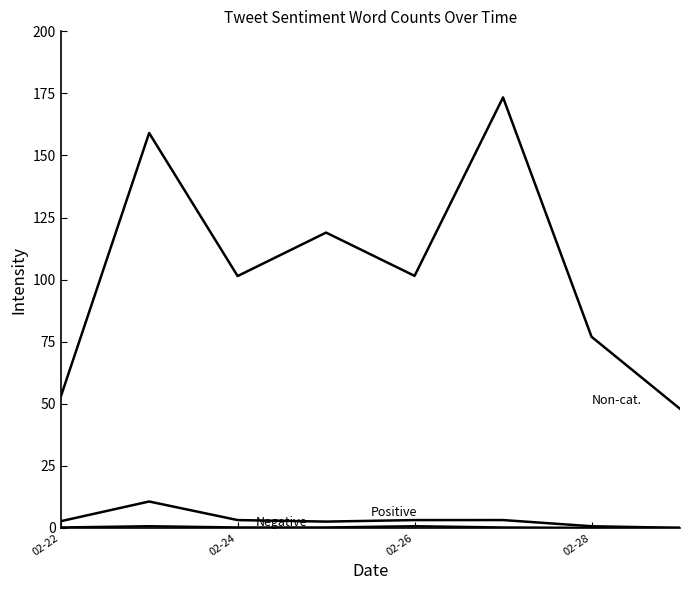

What is the sum of the Positive Word Count values at 5 and 7?

3.2